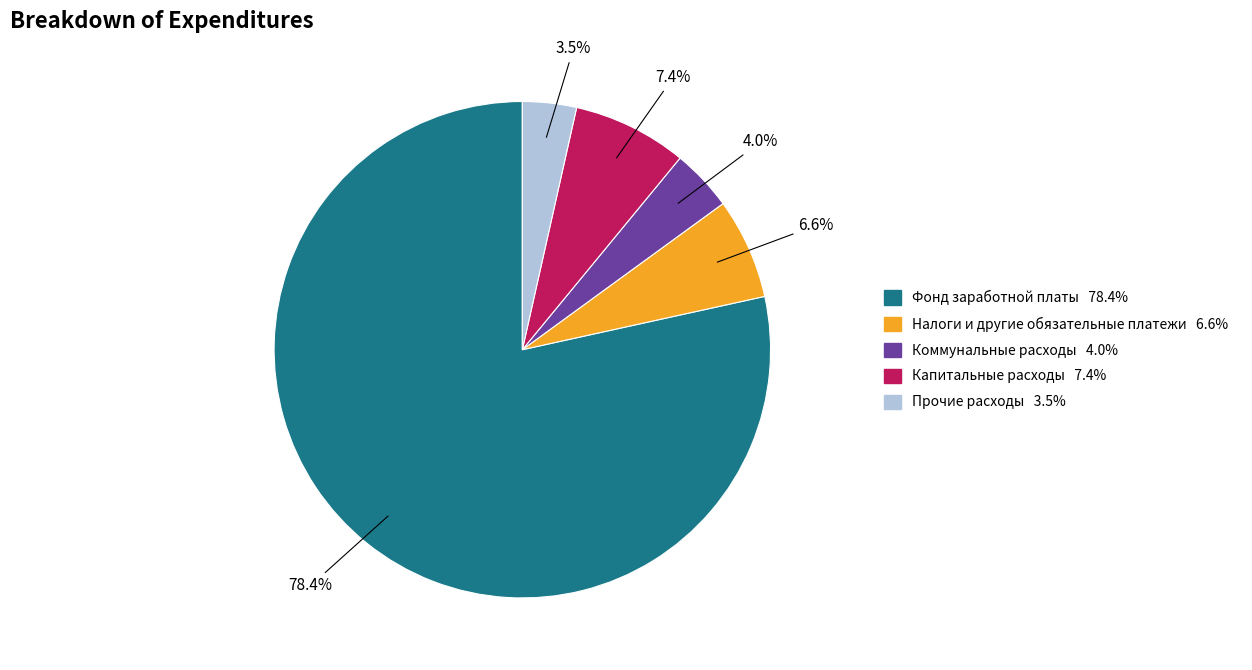

Is there any slice that represents more than half of the pie?

Yes